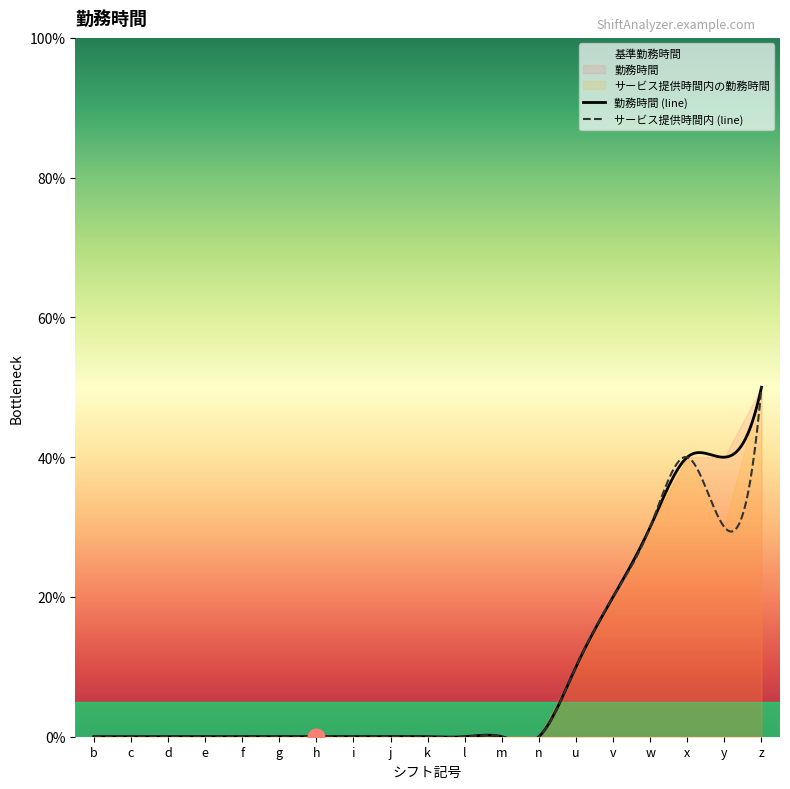

True or false: 勤務時間 and 基準勤務時間 cross at least once.

False